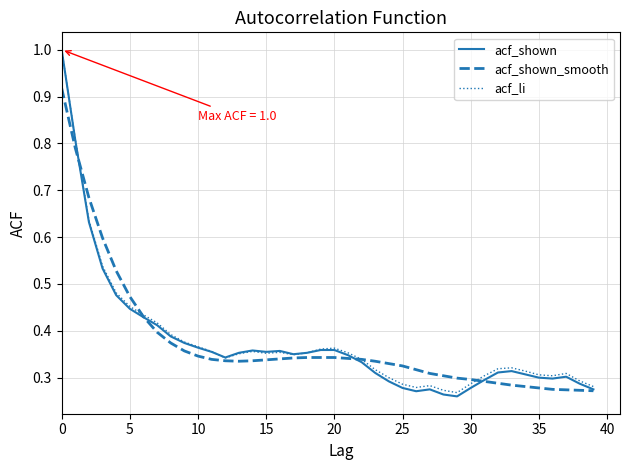

What is the greatest value displayed?

1.0